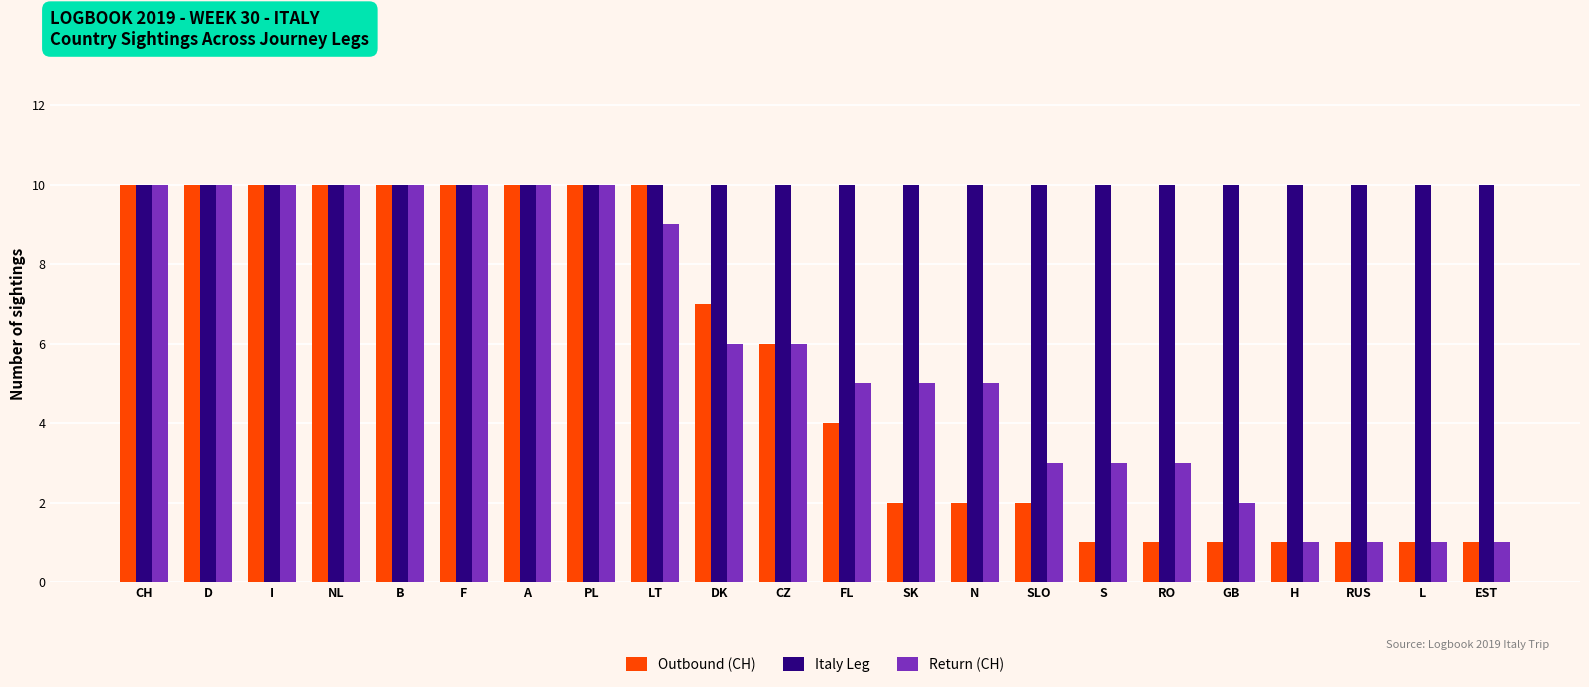

True or false: Italy Leg has a value of 14 at D.

False